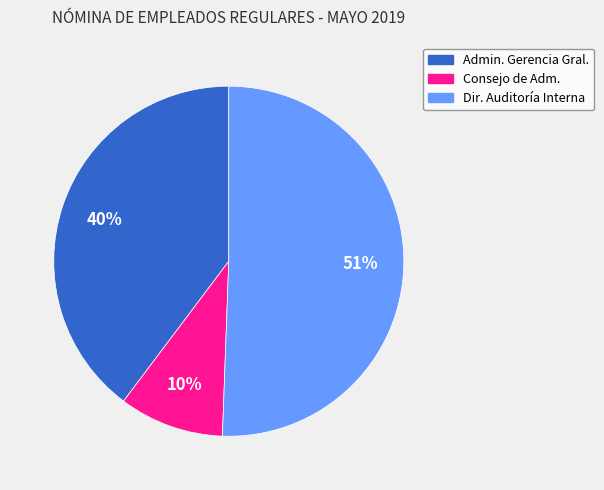

Does any single category account for the majority?

Yes